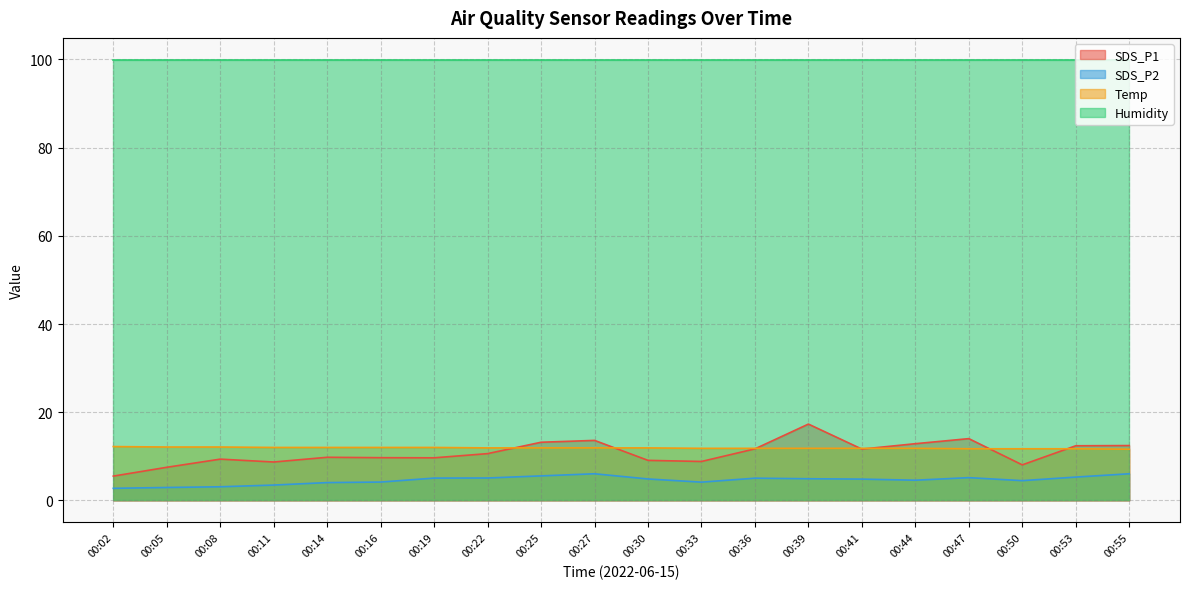

What are all the series names shown in the legend?

SDS_P1, SDS_P2, Temp, Humidity